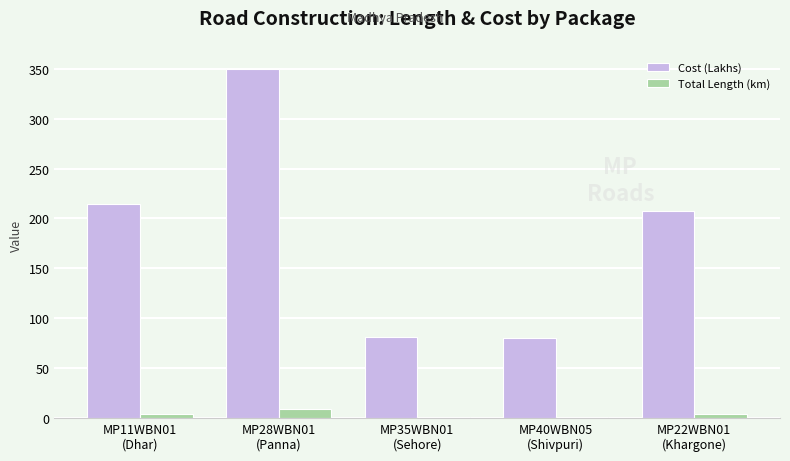

At which category is the sum across all series the highest?

MP28WBN01
(Panna)